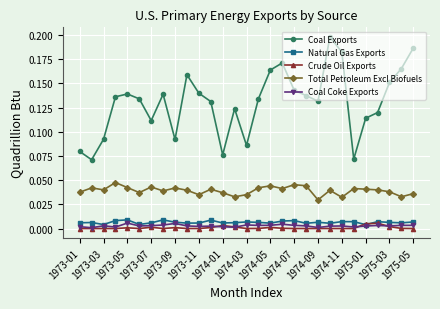

True or false: Natural Gas Exports has more than 1 points higher than both neighbors.

True